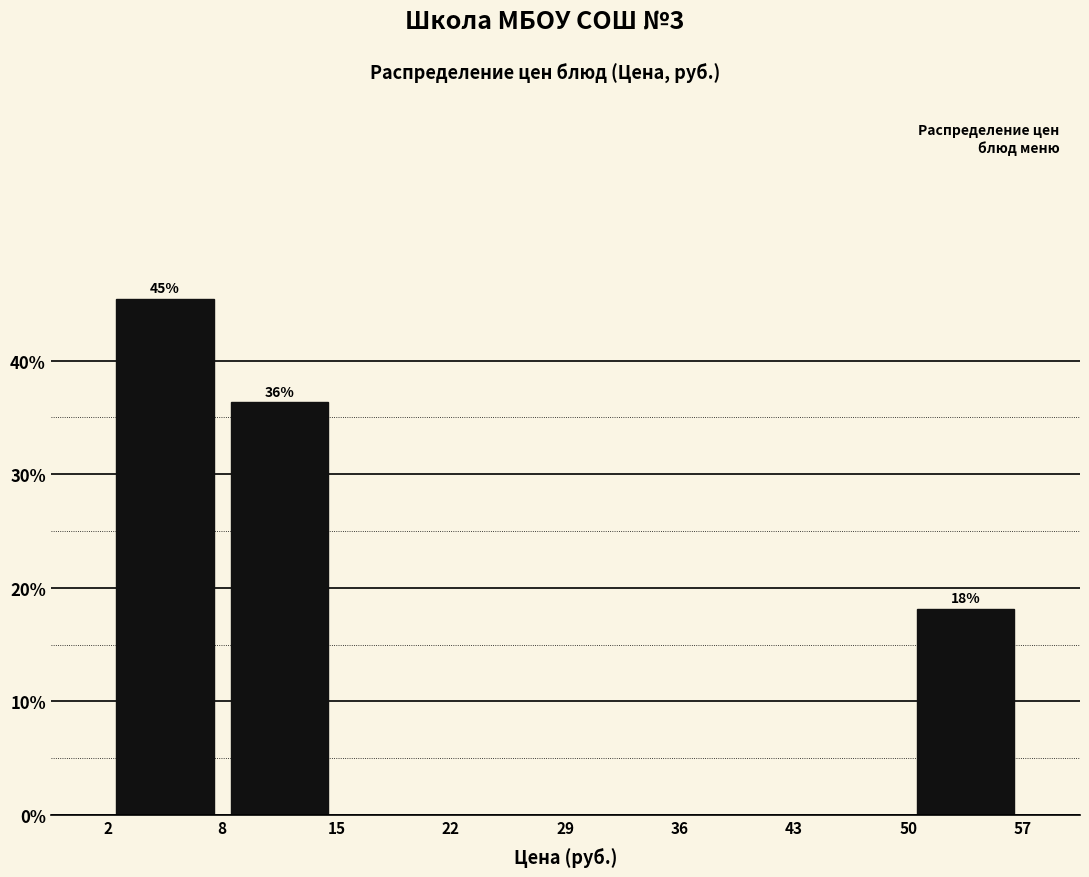

Over which range of the x-axis is the bar tallest?

2 to 8